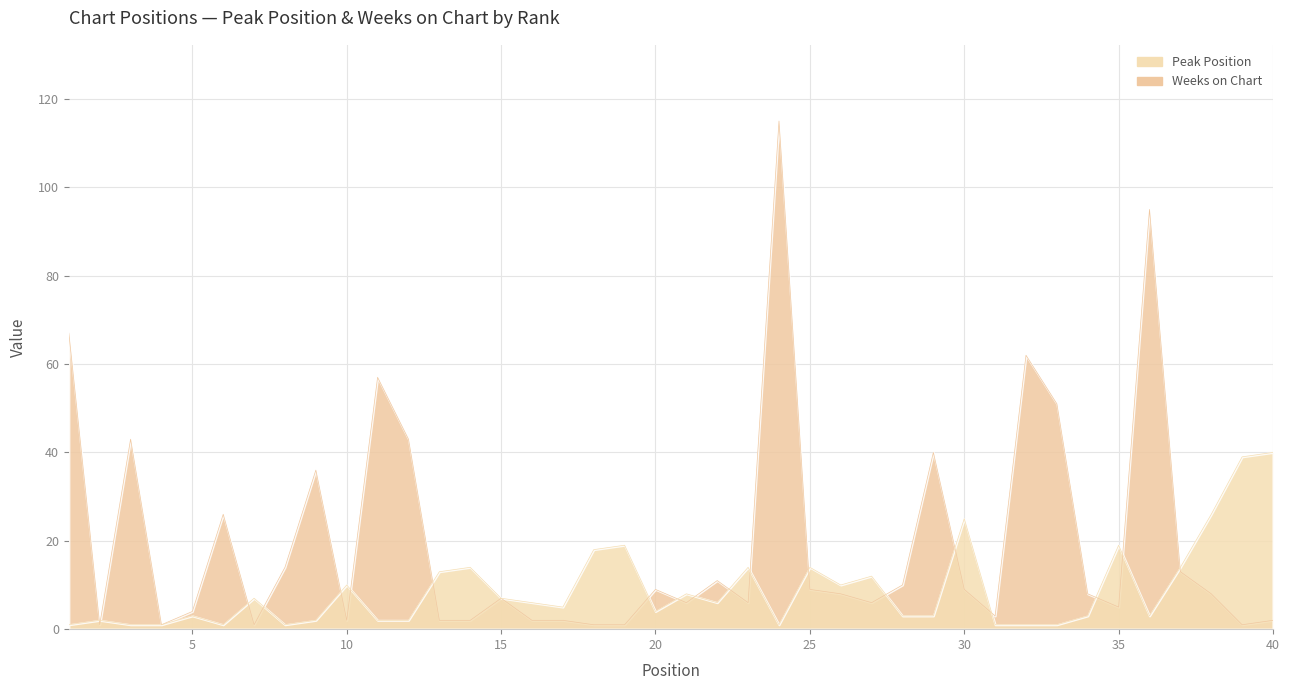

The Weeks on Chart series shows 19 at 37. True or false?

False